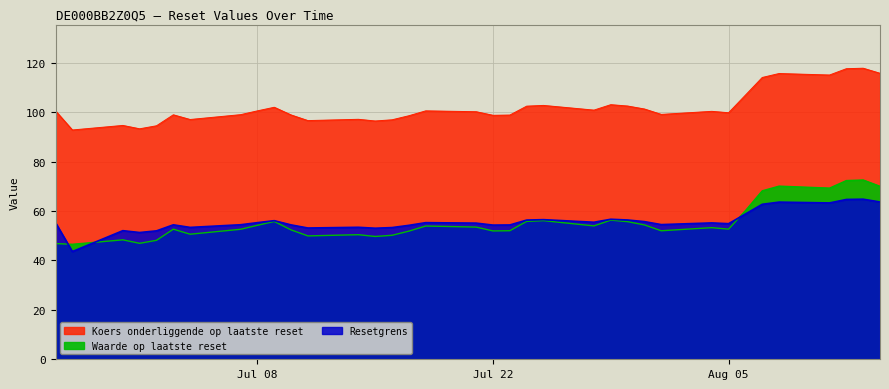

How many lines are shown in the chart?

3